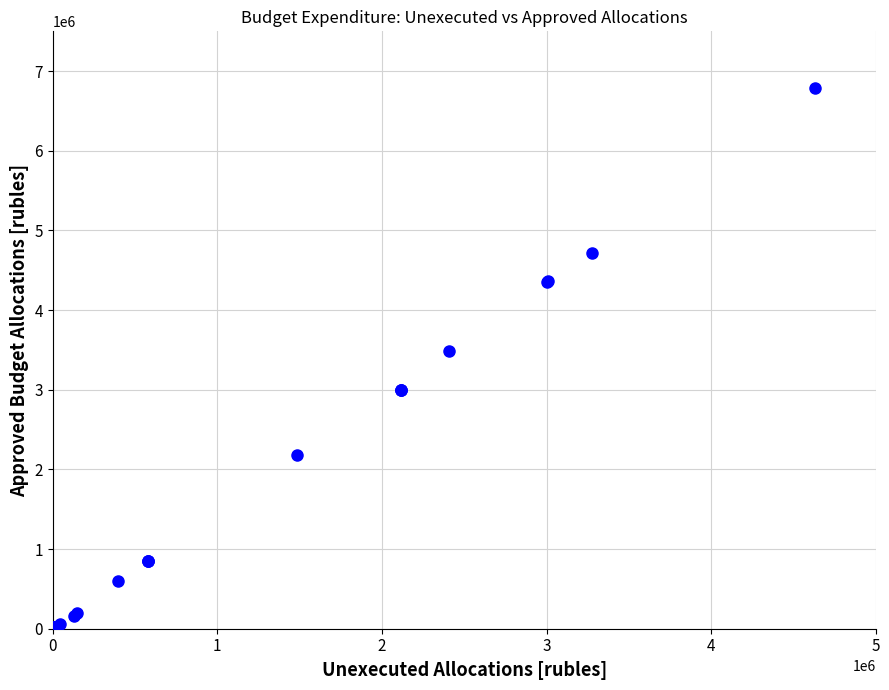

What Y value in the scatter plot is closest to 3392750?

3481900